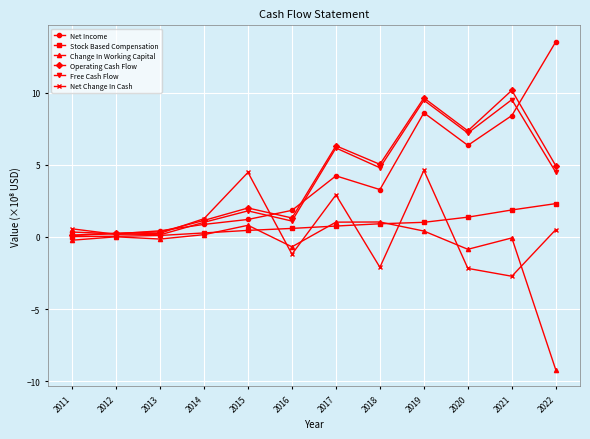

Read the Stock Based Compensation value at 2013.

0.1